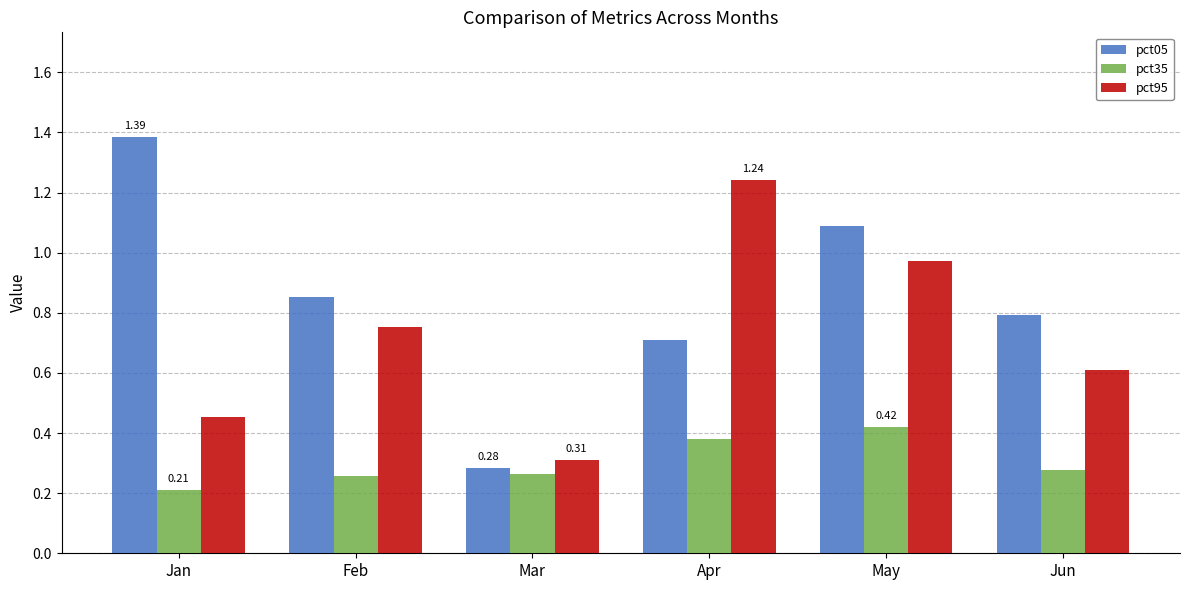

Which series changed the most between Feb and May?

pct05